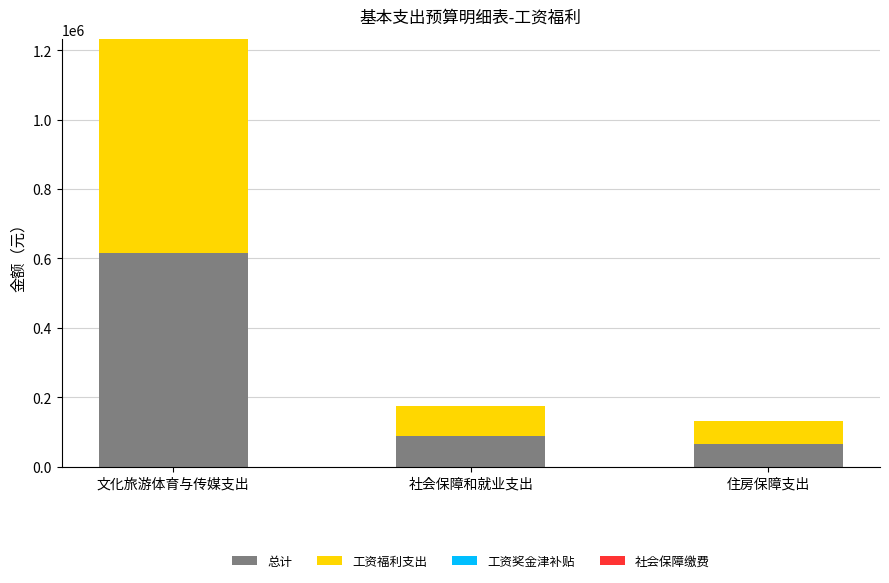

Where is 总计 nearest to the value 341239?

社会保障和就业支出